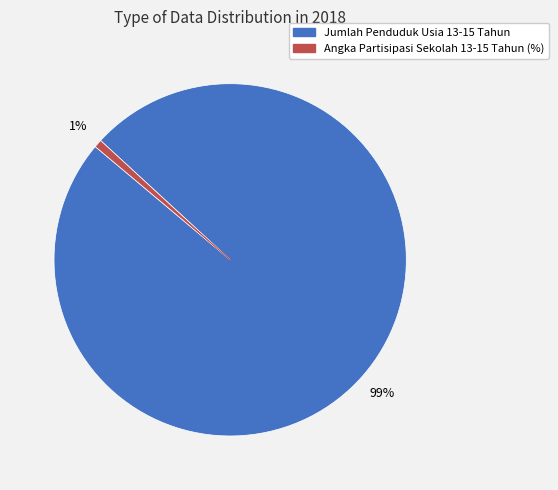

To the nearest percent, what portion does Angka Partisipasi Sekolah 13-15 Tahun (%) represent?

1%